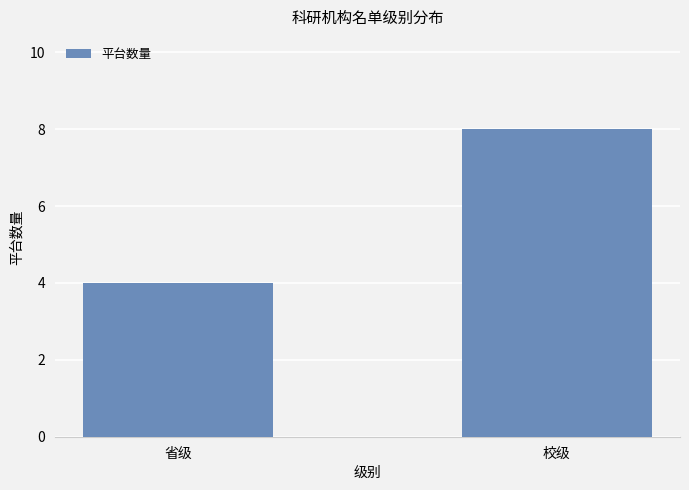

List the labels in order of value, smallest first.

省级, 校级